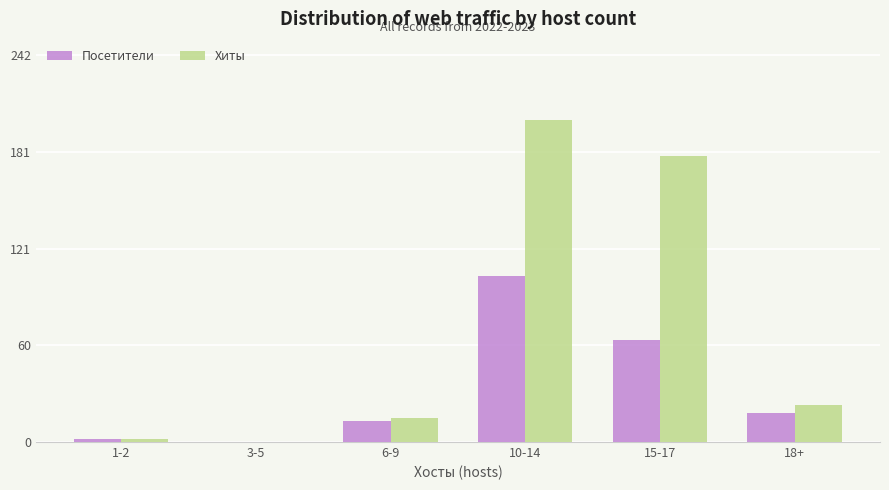

The Посетители series shows 169 at 10-14. True or false?

False